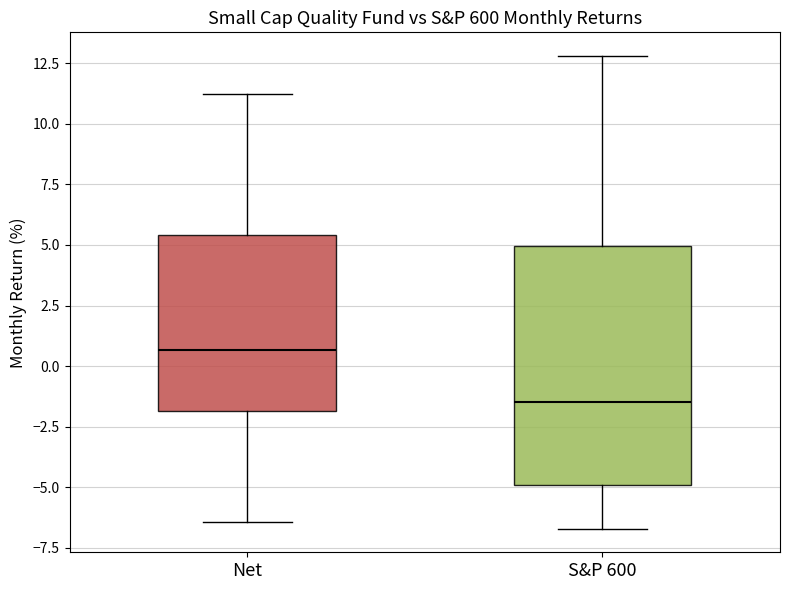

Where is the lower edge of the box for Net on the y-axis? The values are not printed on the chart, so give them approximately, as read against the axis.

-2.0